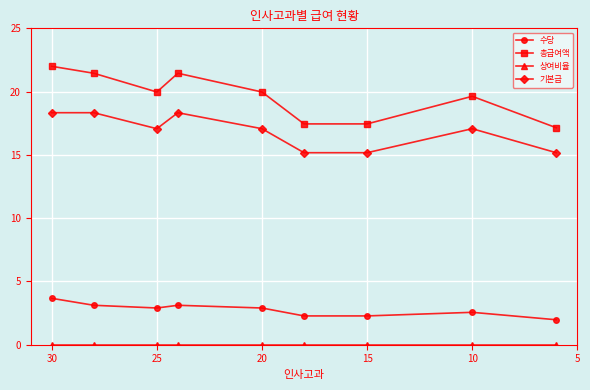

At which category does 수당 reach its first local valley?

25